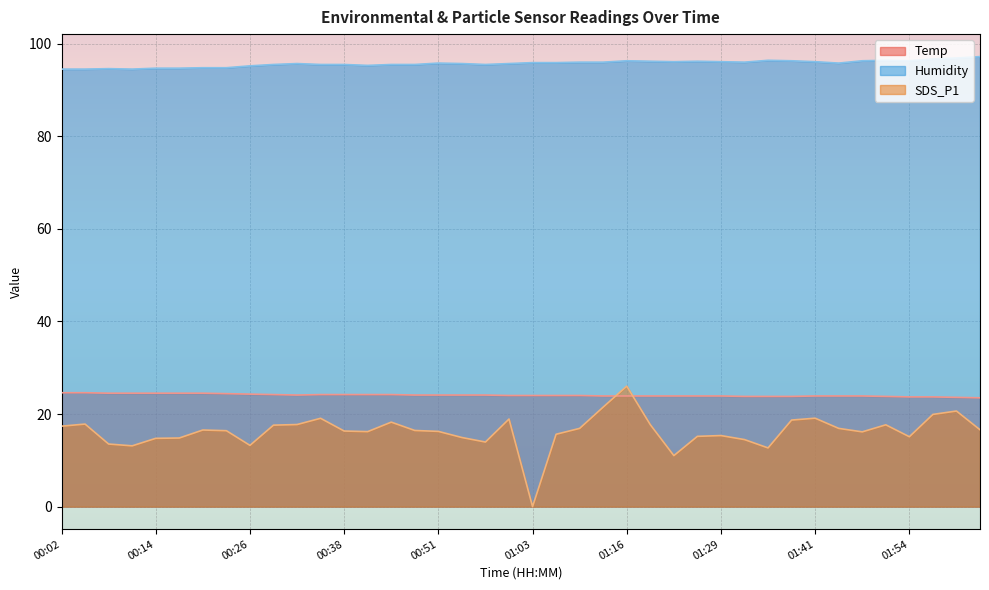

Reading right to left, what are all the values shown in this chart?

Temp: 23.5	23.6	23.7	23.7	23.8	23.9	23.9	23.9	23.8	23.8	23.8	23.9	23.9	23.9	23.9	23.9	23.9	24.0	24.0	24.0	24.0	24.1	24.1	24.1	24.1	24.2	24.2	24.2	24.2	24.1	24.2	24.3	24.4	24.5	24.5	24.5	24.5	24.5	24.6	24.6
Humidity: 97.2	96.9	96.7	96.3	96.4	96.3	95.8	96.1	96.3	96.4	96.0	96.1	96.2	96.1	96.2	96.3	96.0	96.0	95.9	95.9	95.7	95.5	95.7	95.8	95.5	95.5	95.3	95.5	95.5	95.7	95.5	95.2	94.8	94.8	94.7	94.7	94.5	94.6	94.5	94.5
SDS_P1: 16.6	20.6	19.9	15.1	17.7	16.1	16.9	19.1	18.7	12.7	14.5	15.3	15.2	11.0	17.7	26.0	21.5	16.9	15.6	0.0	18.9	13.9	14.9	16.2	16.4	18.2	16.2	16.3	19.1	17.7	17.6	13.2	16.4	16.6	14.8	14.8	13.1	13.5	17.8	17.4